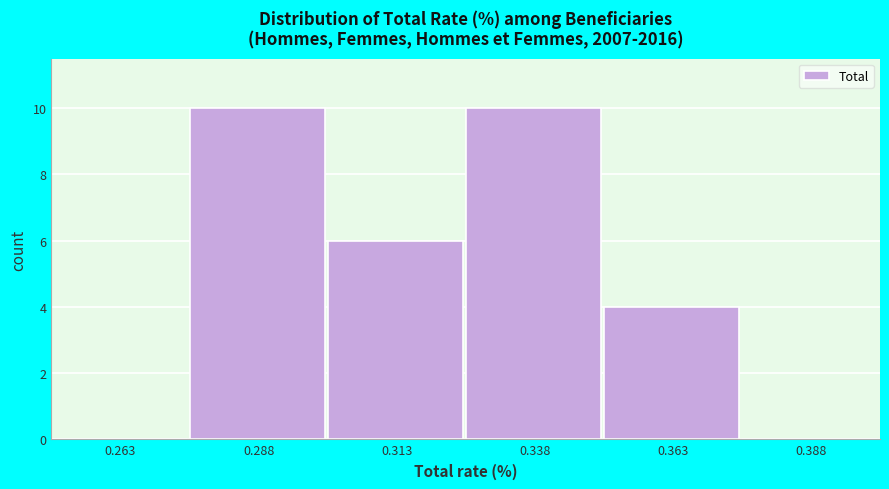

How tall is the bar that spans 0.300 to 0.325 on the x-axis? The values are not printed on the chart, so give them approximately, as read against the axis.

6